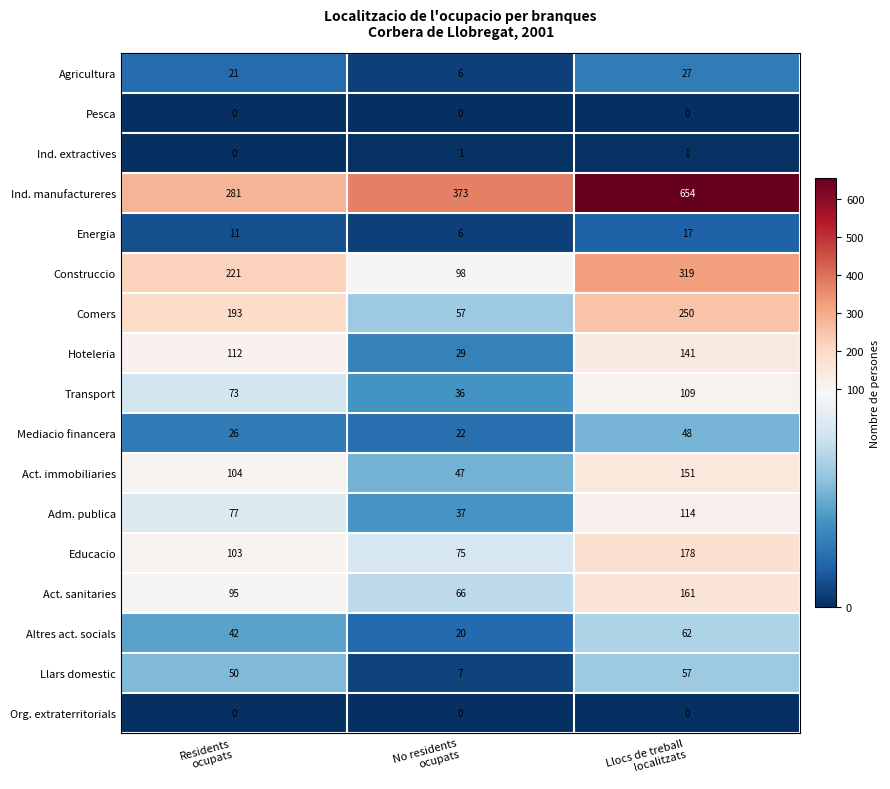

Which series has the largest range (max minus min)?

Ind. manufactureres